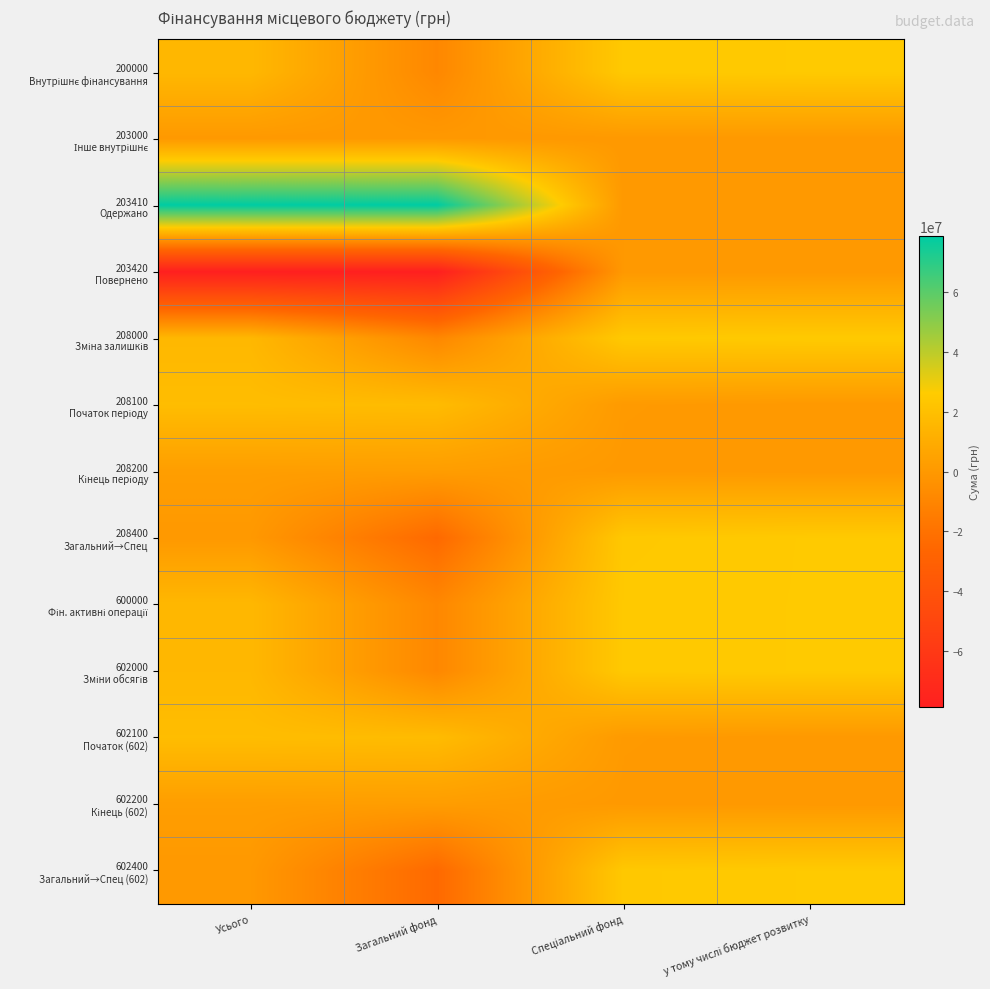

What is the smallest value displayed?

-78823967